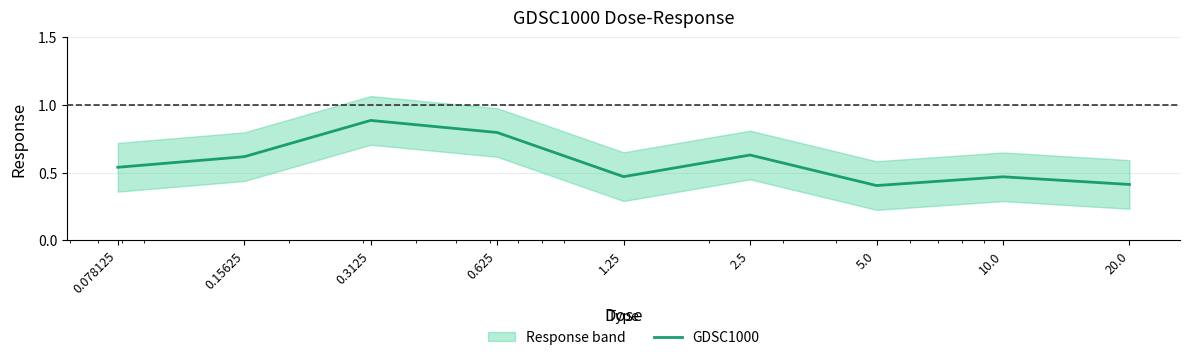

What is the change in value from 0.078125 to 5.0?

-0.1